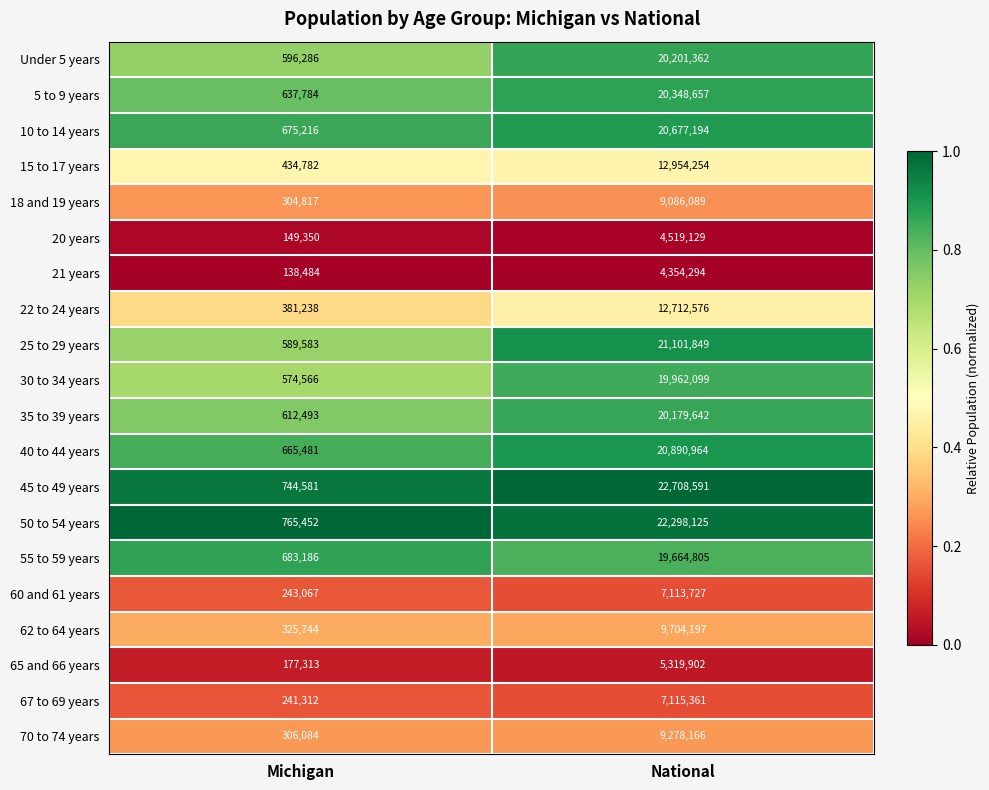

What is the sum of the 40 to 44 years values at National and Michigan?

21556445